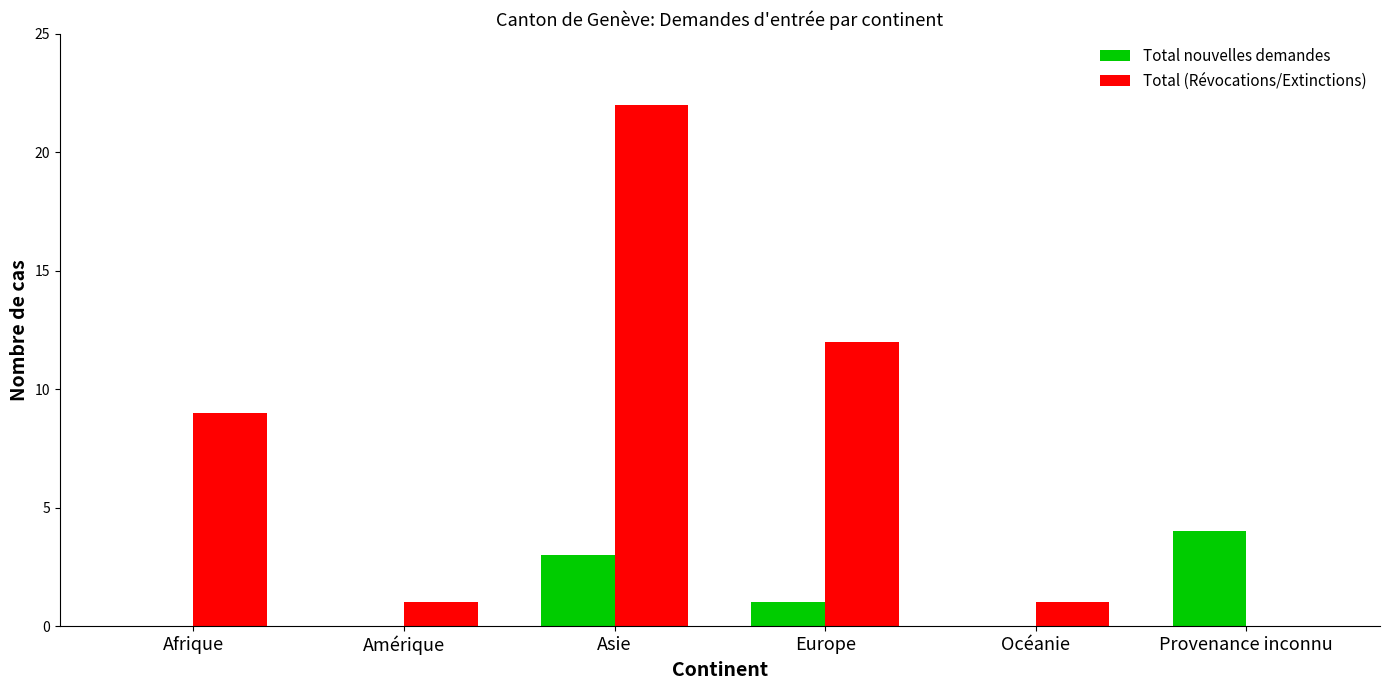

Which series has the largest total across all categories?

Total (Révocations/Extinctions)